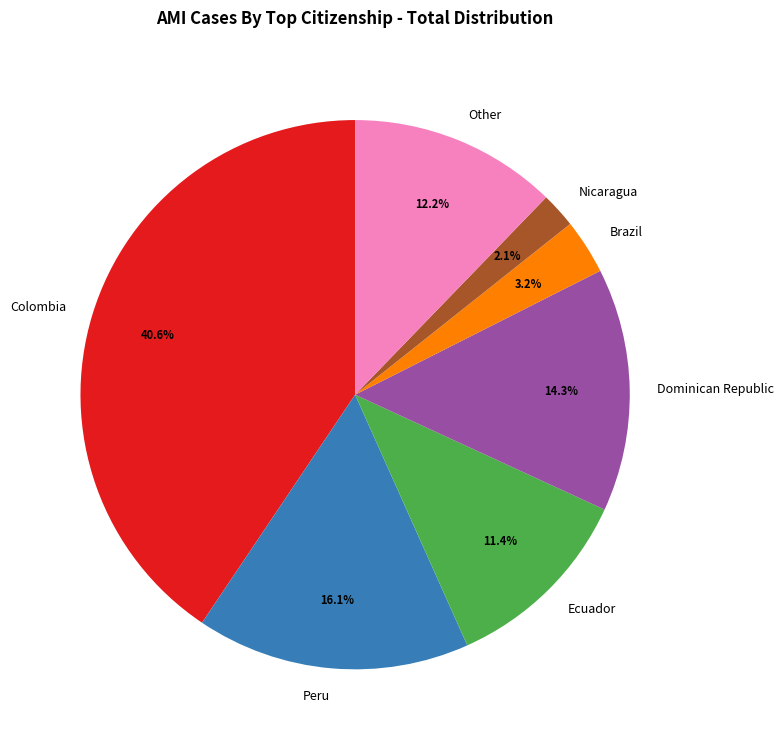

The Colombia slice represents 49% of the pie. True or false?

False